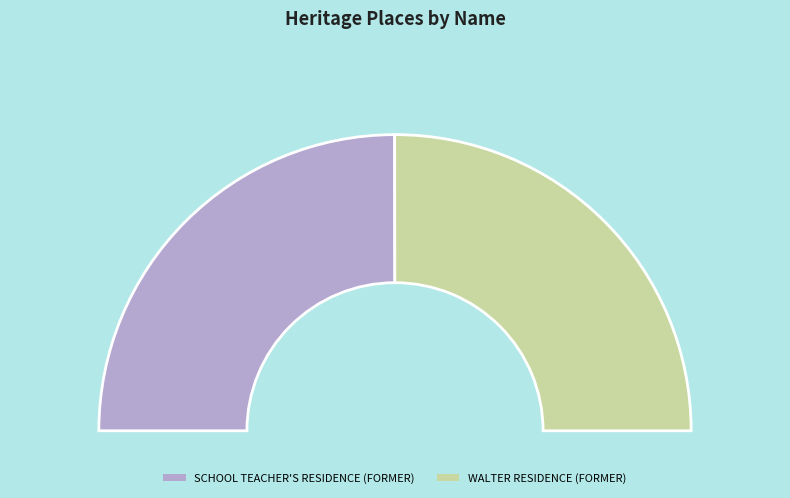

What percentage do SCHOOL TEACHER'S RESIDENCE (FORMER) and WALTER RESIDENCE (FORMER) together represent?

100.0%